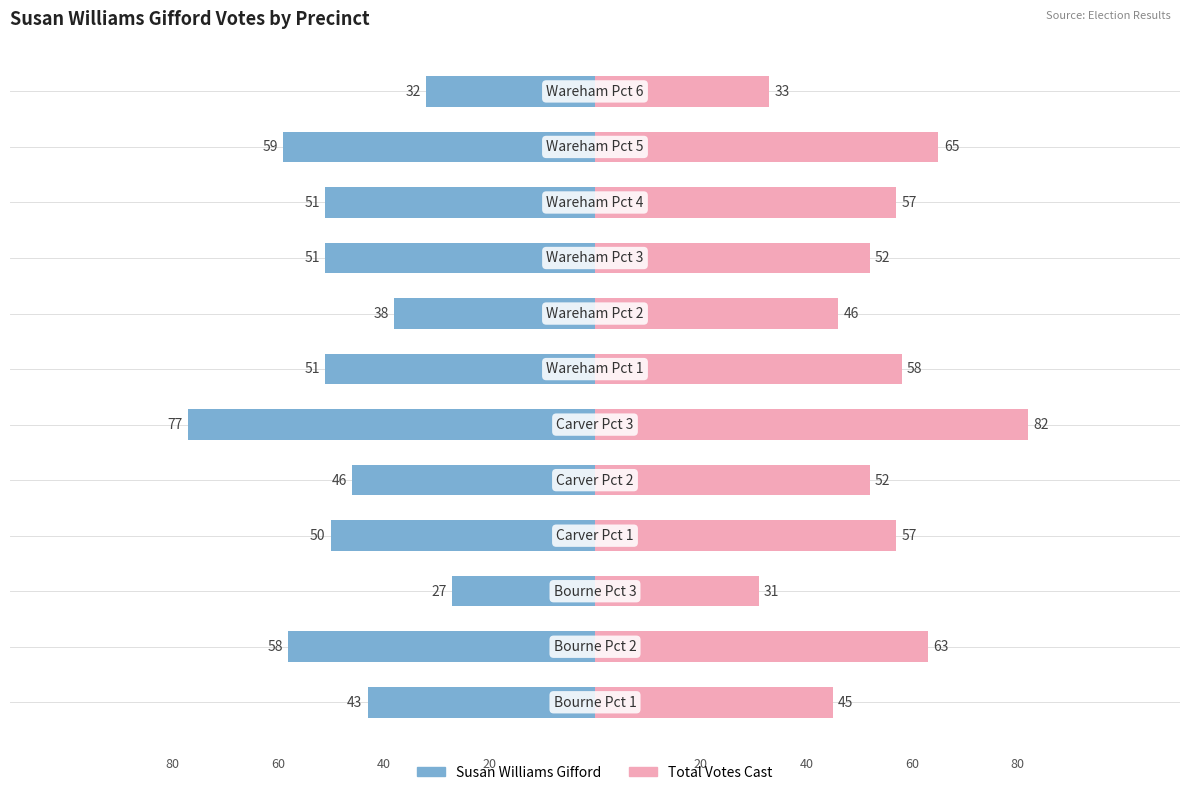

At how many categories does at least one series exceed -6?

12